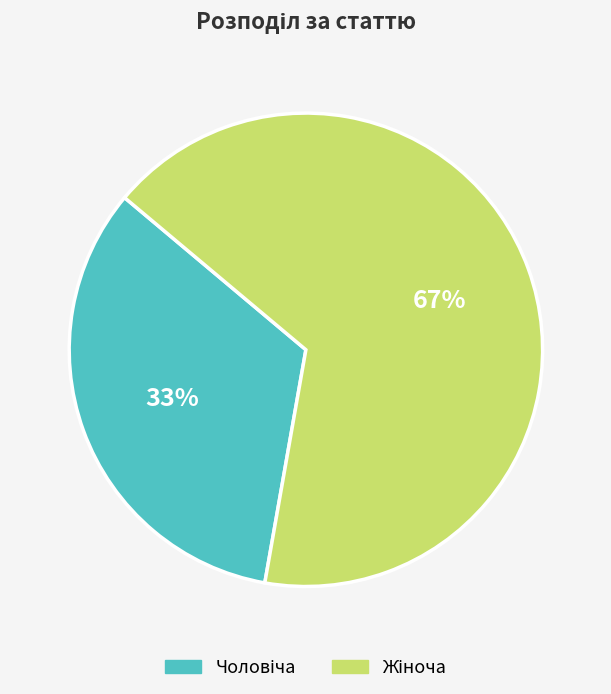

To the nearest percent, what is the average slice percentage?

50%